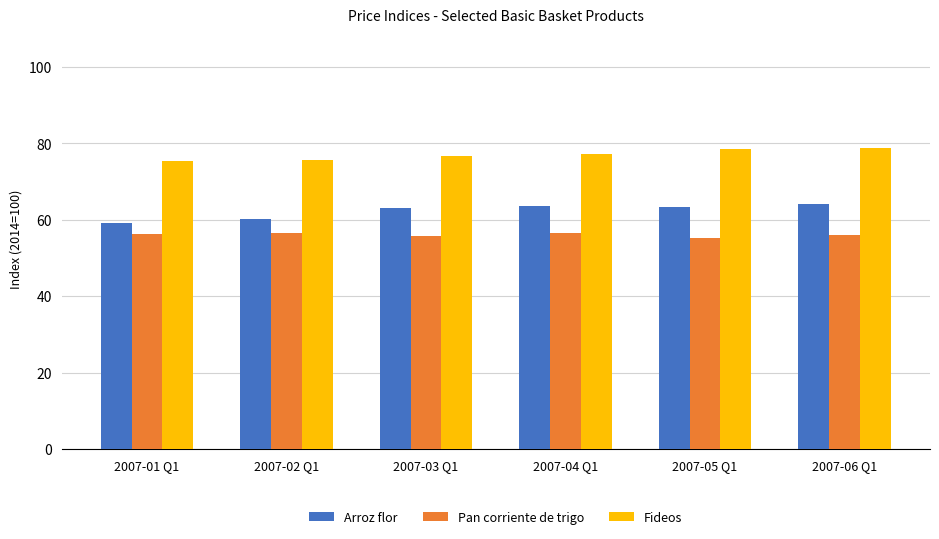

At how many categories does at least one series exceed 57?

6